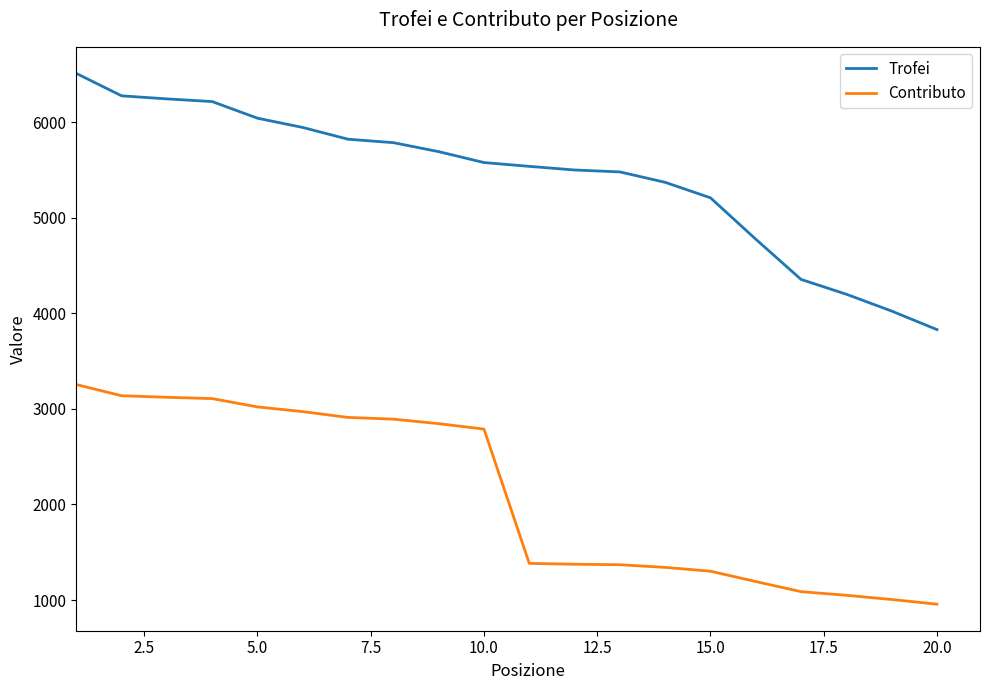

How many lines are shown in the chart?

2